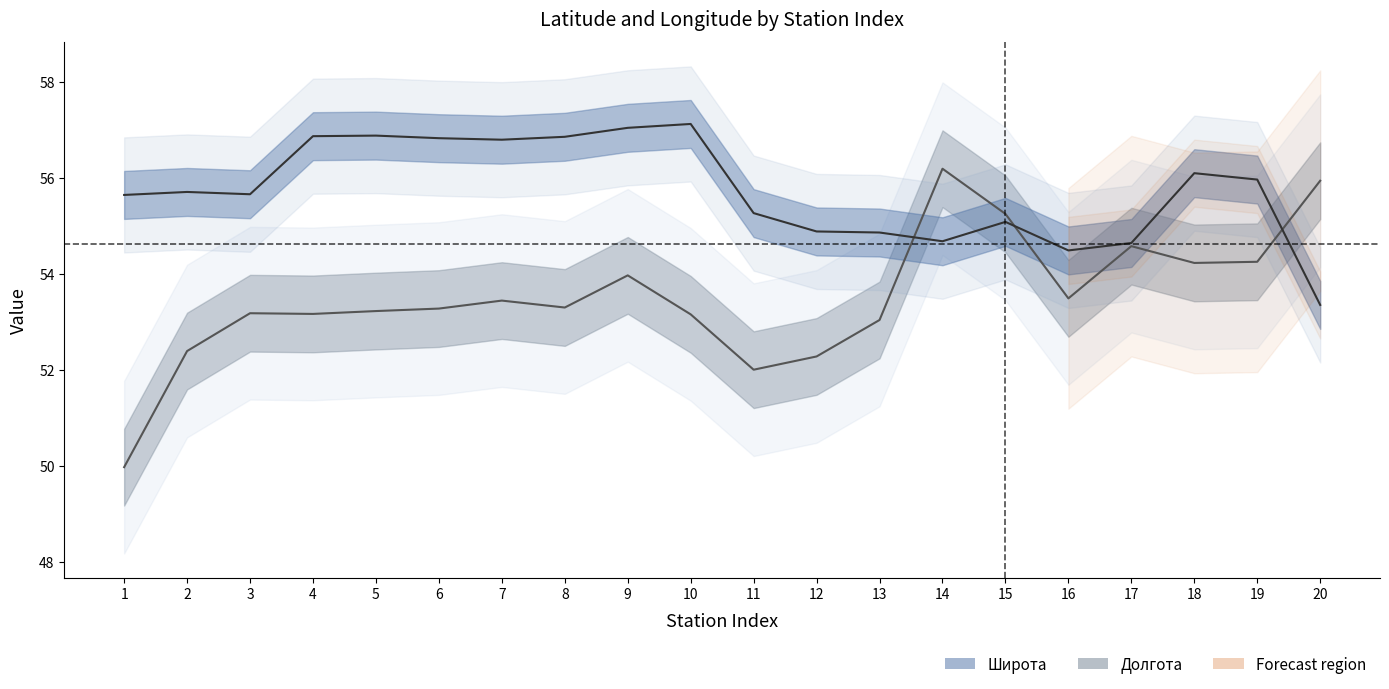

Reading left to right, transcribe all the data shown in this chart.

Широта: 55.7	55.7	55.7	56.9	56.9	56.8	56.8	56.9	57.1	57.1	55.3	54.9	54.9	54.7	55.1	54.5	54.6	56.1	56.0	53.4
Долгота: 50.0	52.4	53.2	53.2	53.2	53.3	53.4	53.3	54.0	53.2	52.0	52.3	53.0	56.2	55.3	53.5	54.6	54.2	54.3	55.9